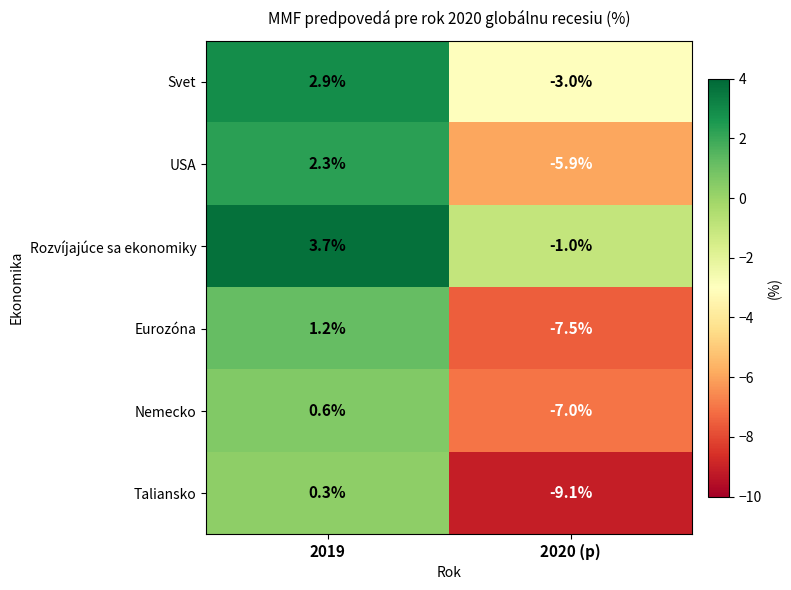

Which series changed the most between 2019 and 2020 (p)?

Taliansko